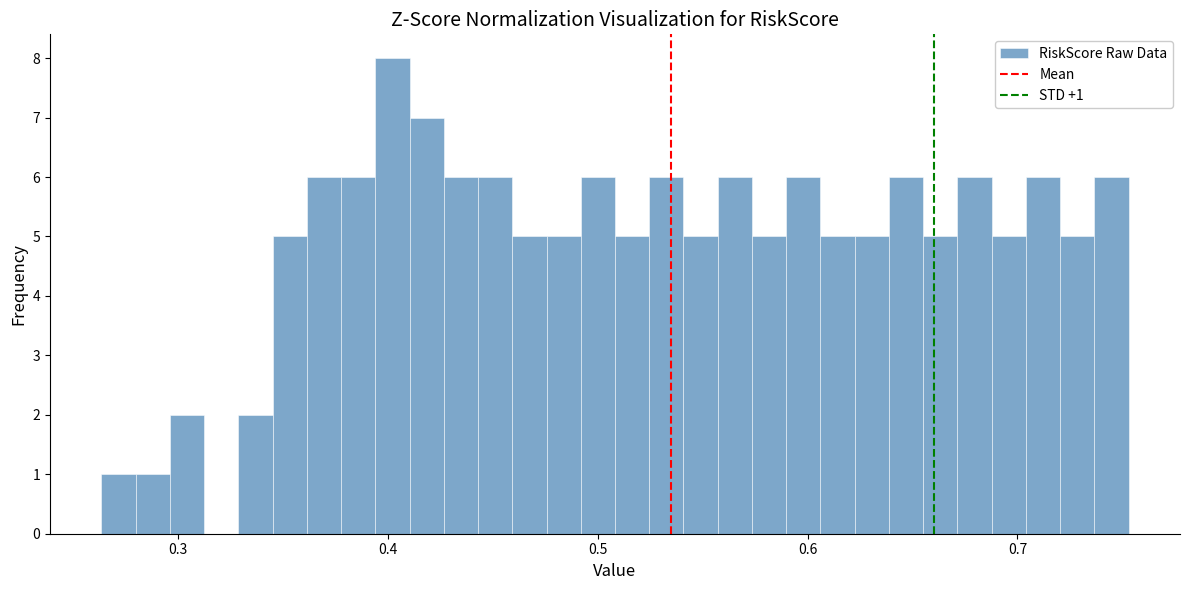

Read against the x-axis, roughly where is the centre of the tallest bar?

0.40